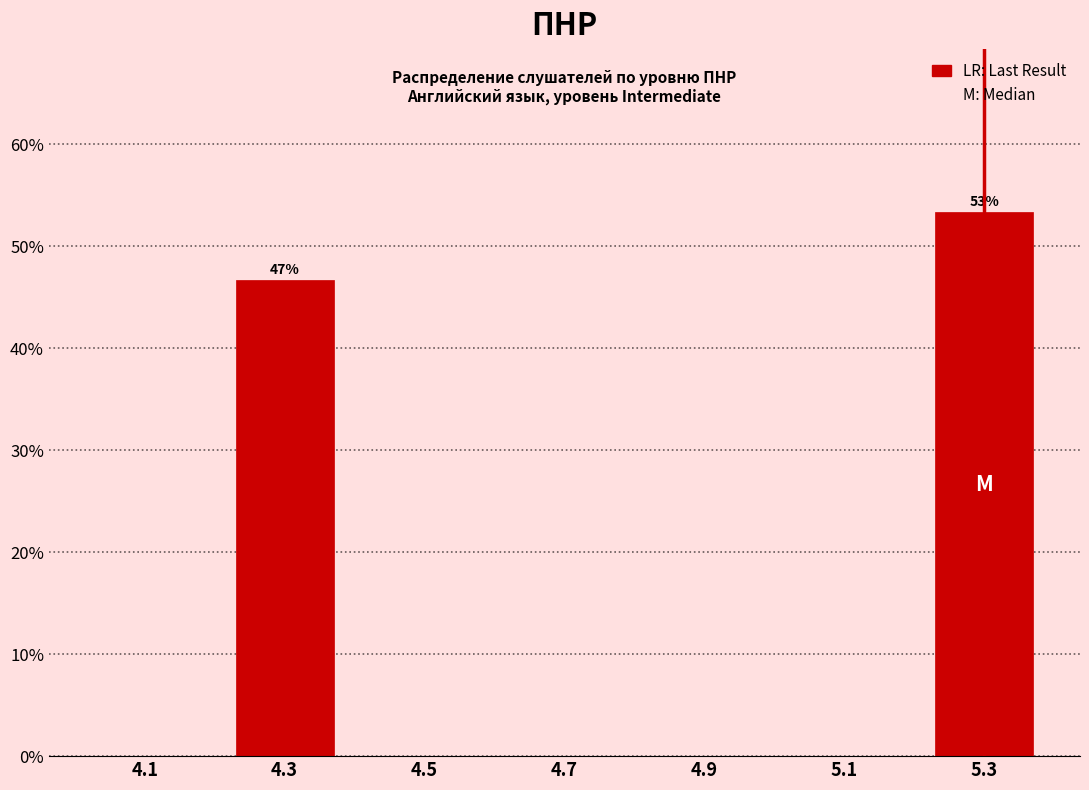

Which range on the x-axis has the tallest bar?

5.2 to 5.4